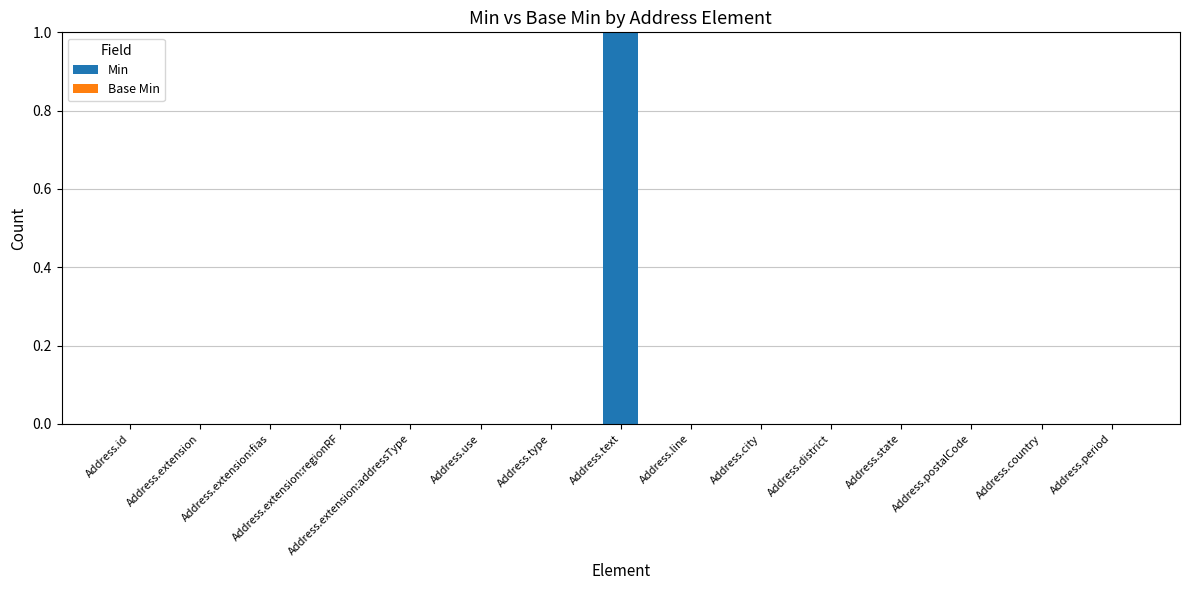

Are the bars horizontal?

No